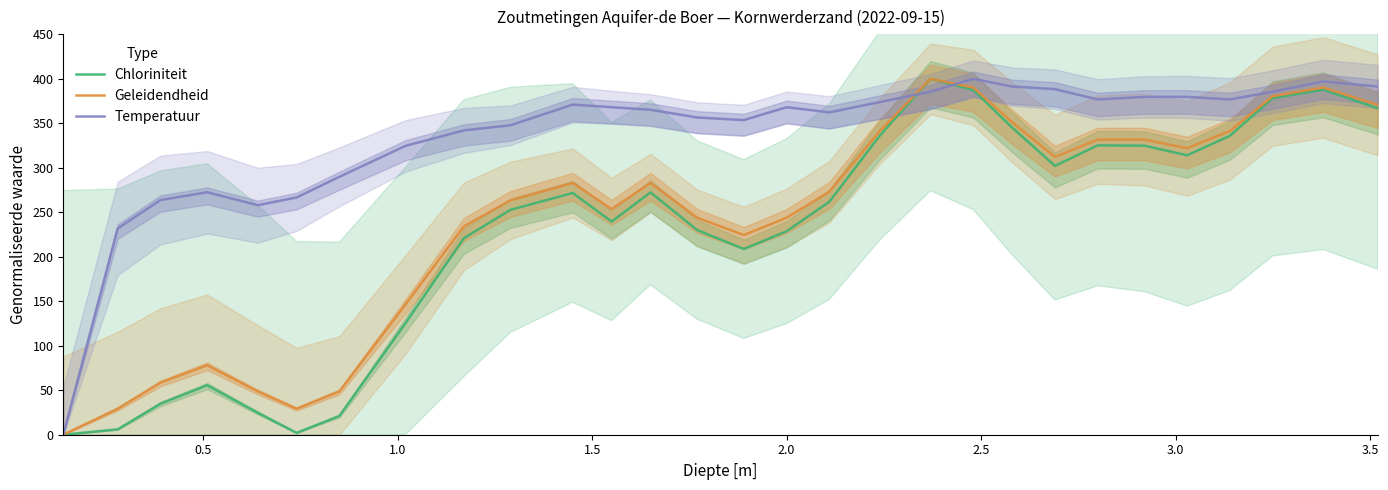

Which series has the largest total across all categories?

Temperatuur